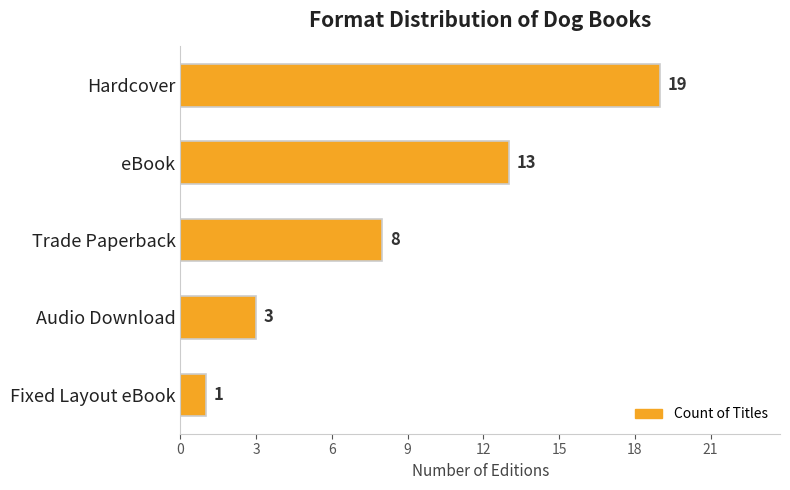

What is the sum of all values?

44